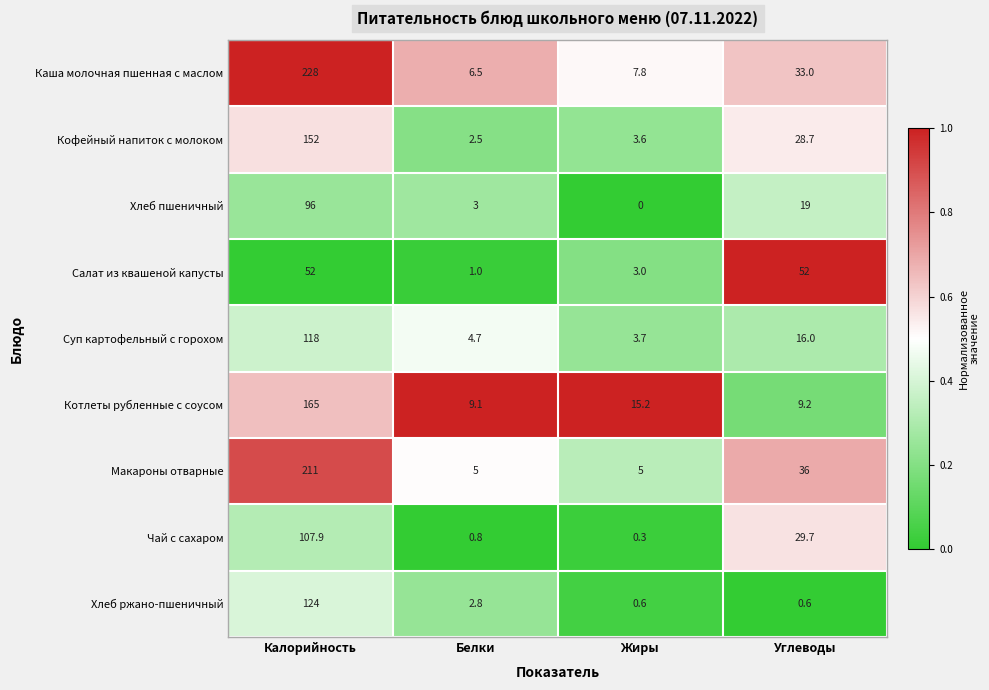

Which series has the largest total across all categories?

Каша молочная пшенная с маслом